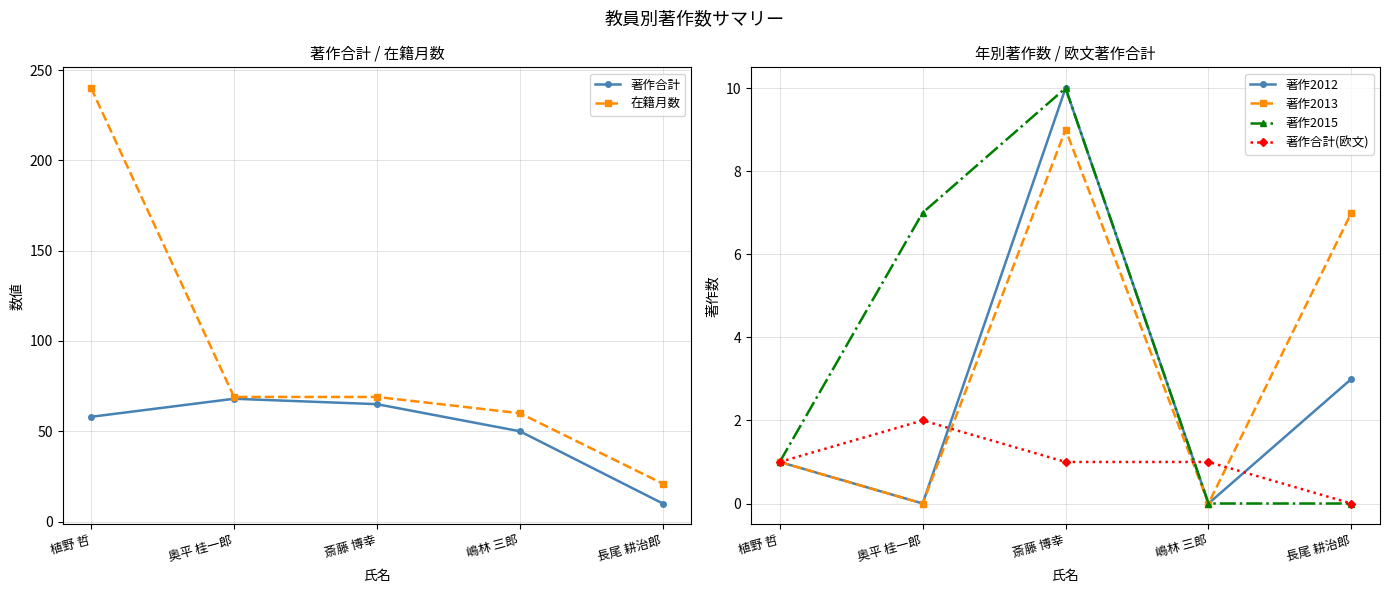

How many 著作合計(欧文) values are between 1 and 2?

4